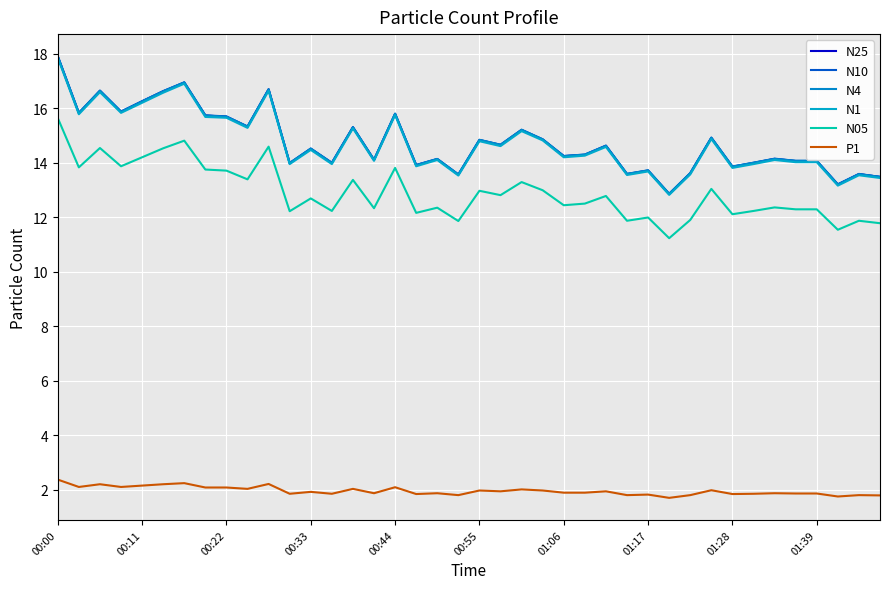

True or false: N05 and N25 cross at least once.

False